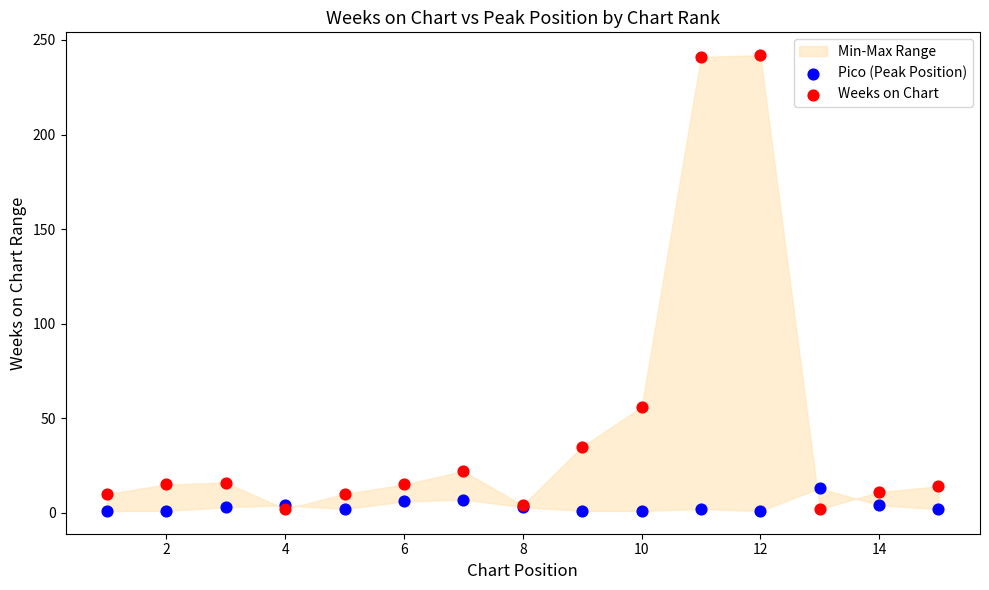

In the Weeks on Chart series, what Y value is closest to 122?

56